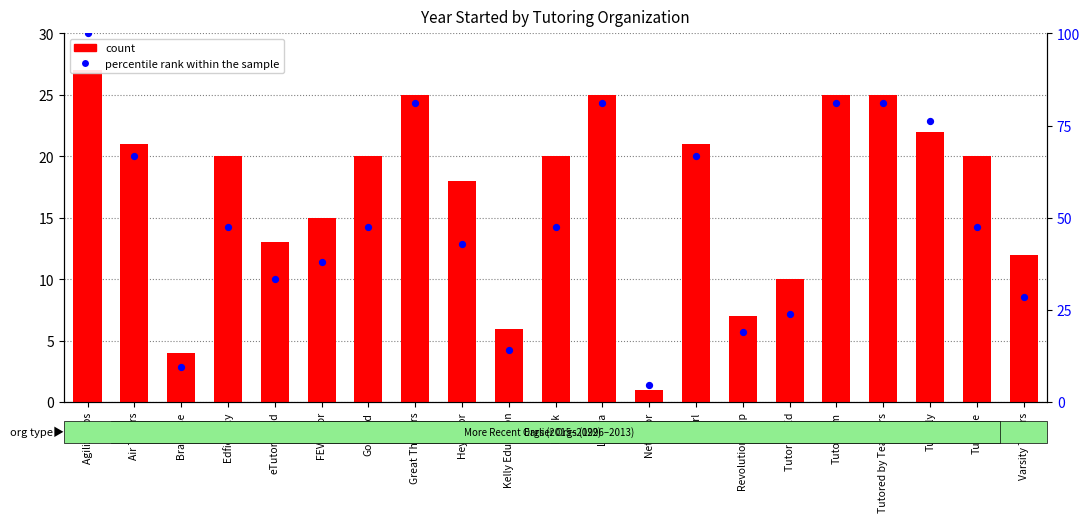

Which series has the largest total across all categories?

percentile rank within the sample